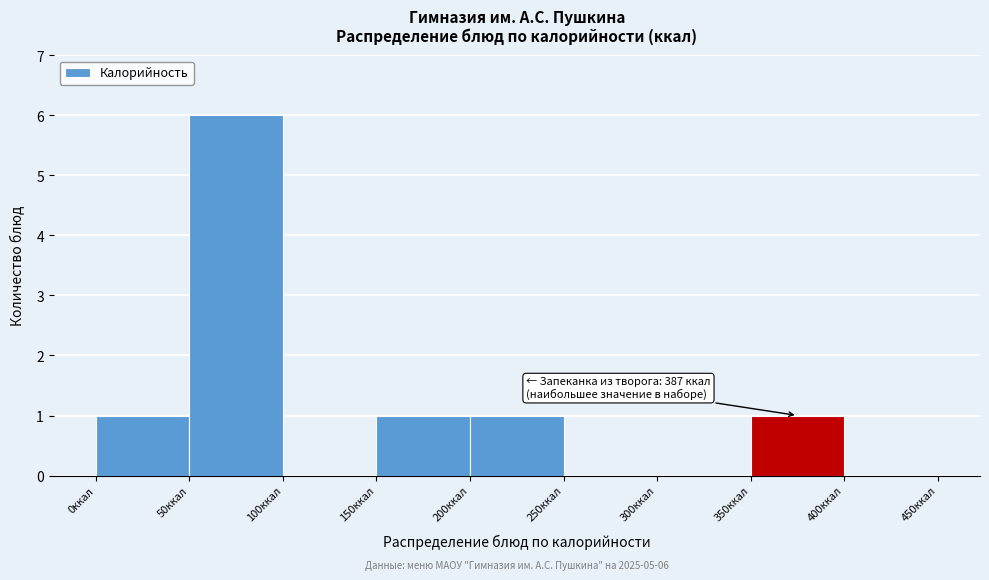

Which range on the x-axis has the tallest bar?

50 to 100